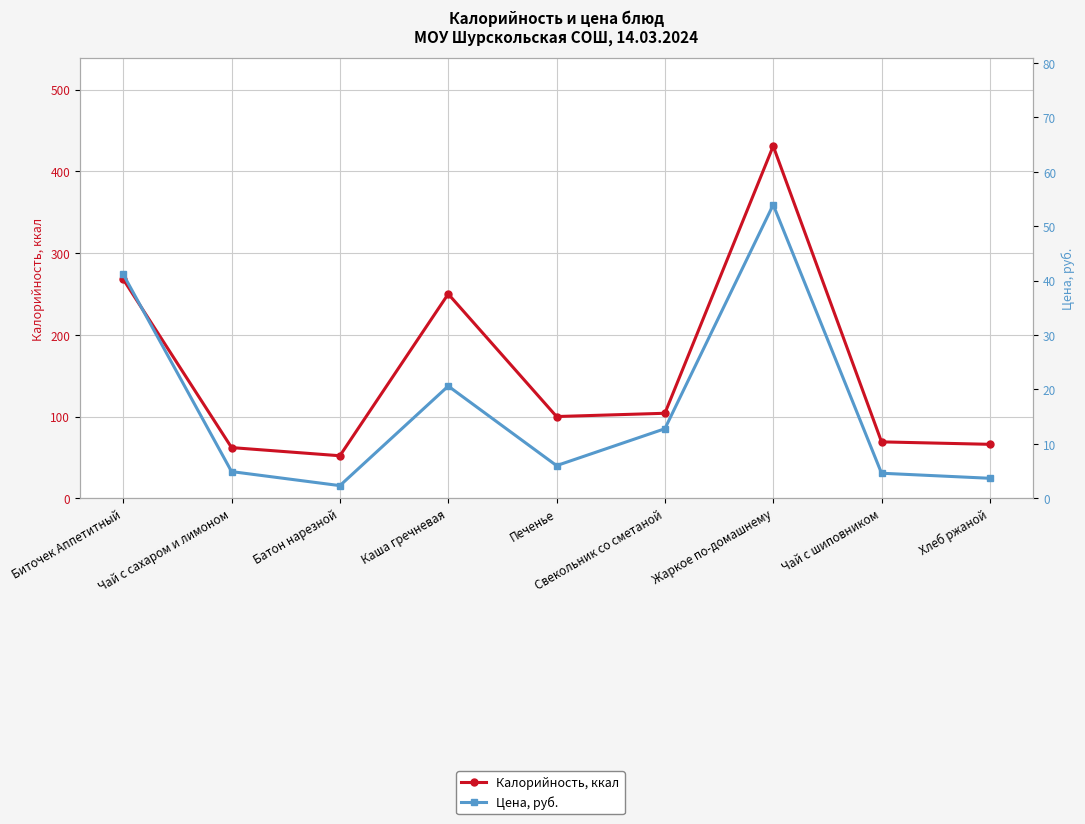

What is the label of the 1st point from the right?

Хлеб ржаной